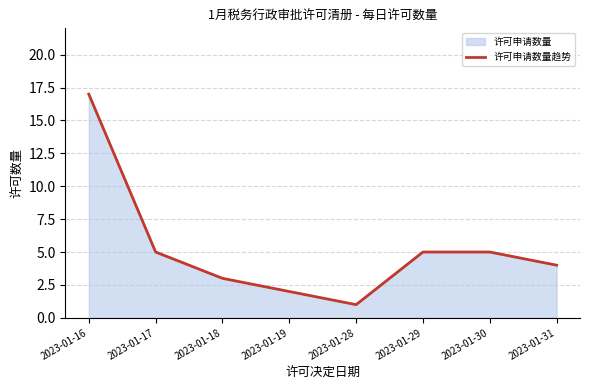

What is the difference between the maximum and minimum values?

16